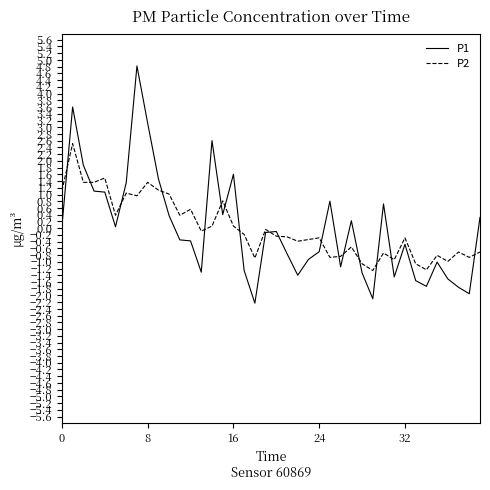

List the series in order of their peak value, lowest first.

P2, P1